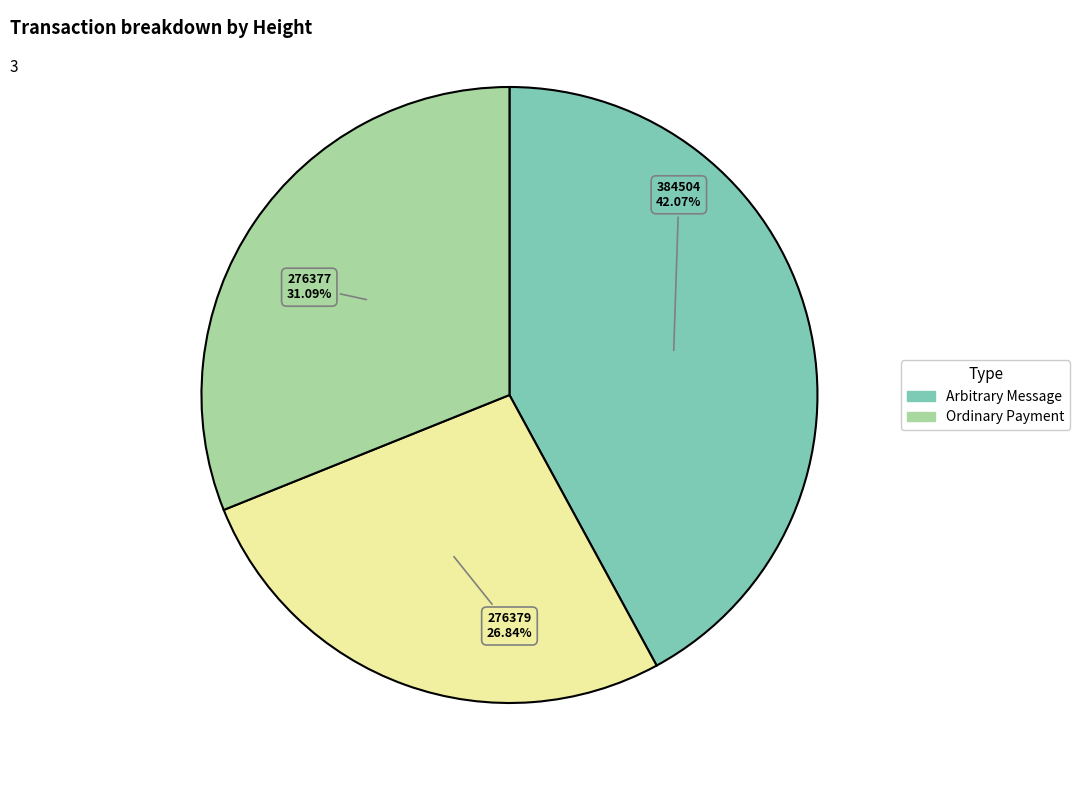

Is there a majority slice in this chart?

No